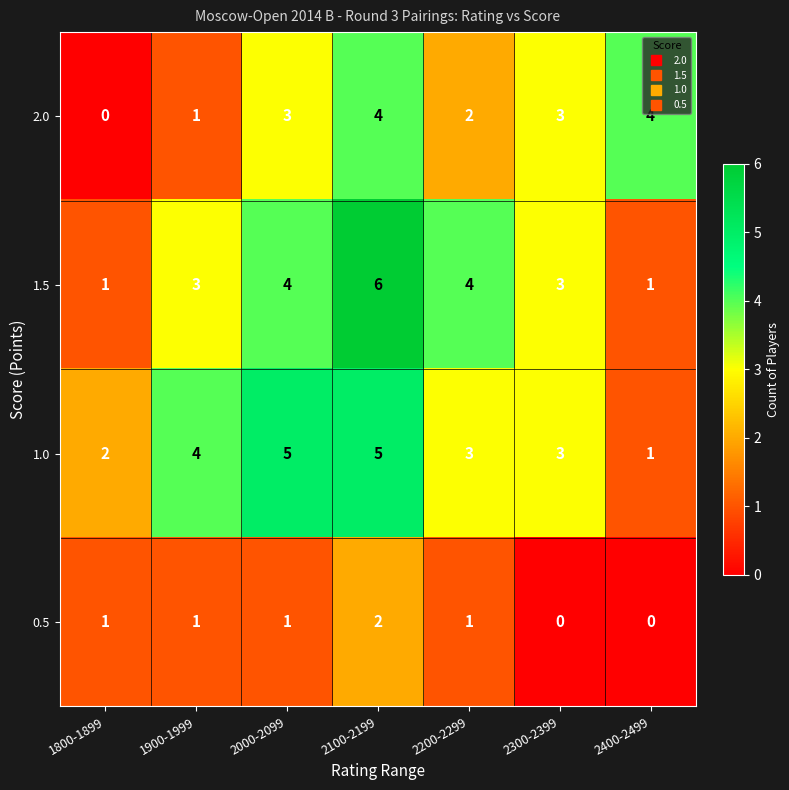

Count the 2.0 values in the range 1 to 4.

6